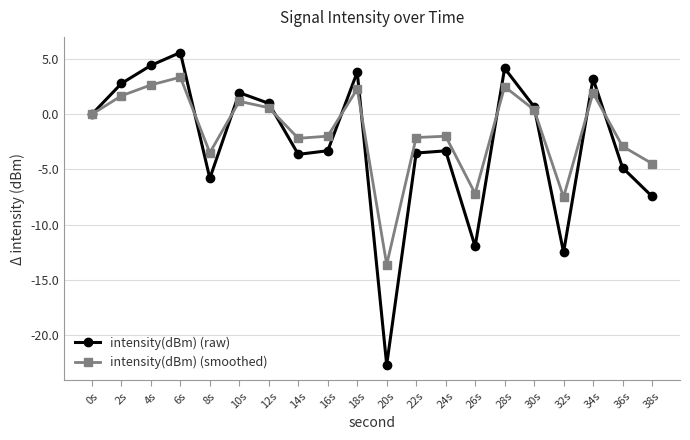

How many interior local valleys does the intensity(dBm) (raw) series have?

5